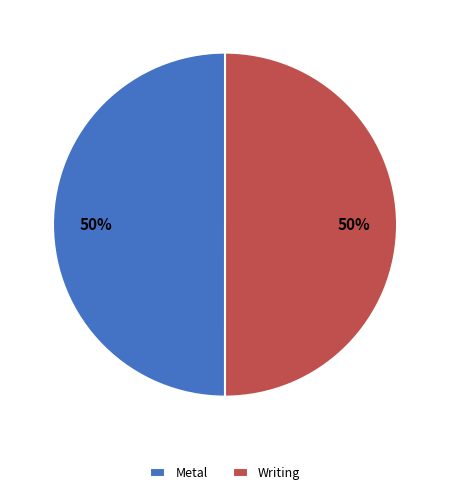

Is the sum of Metal and Writing greater than half?

Yes